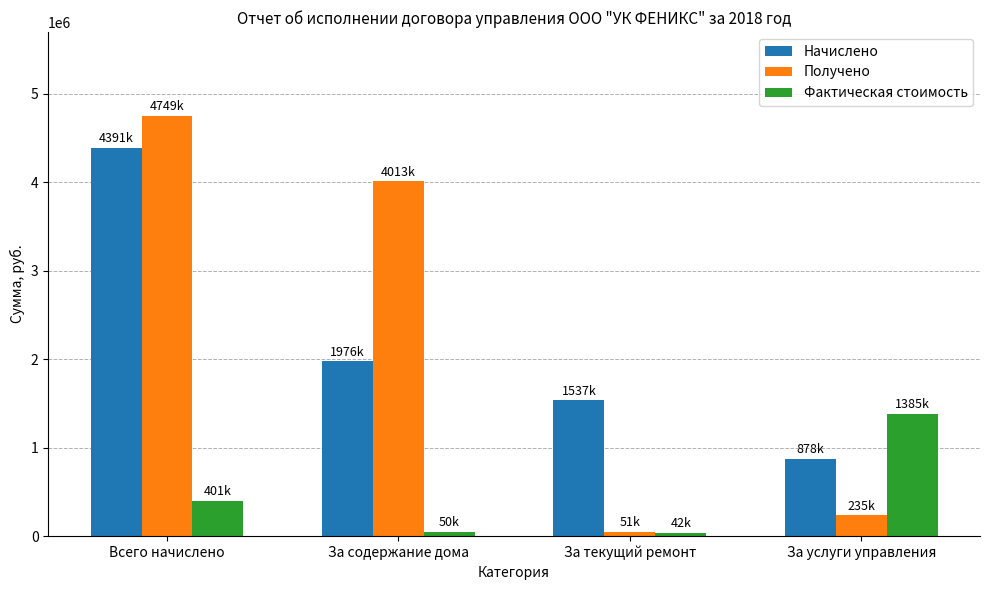

Between Всего начислено and За услуги управления, which series saw the biggest shift?

Получено